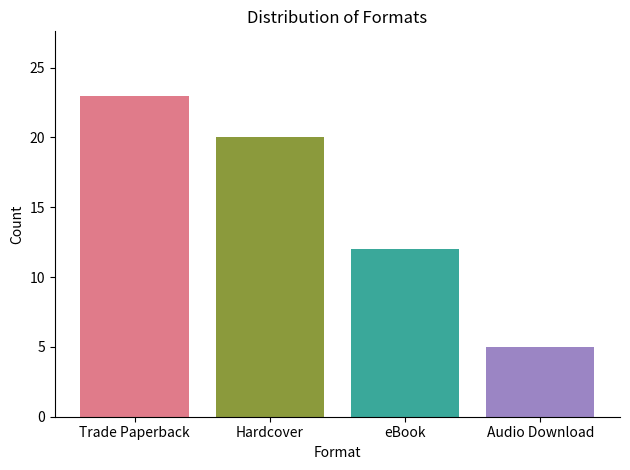

Approximately how many times larger is the value at Hardcover compared to eBook?

1.7